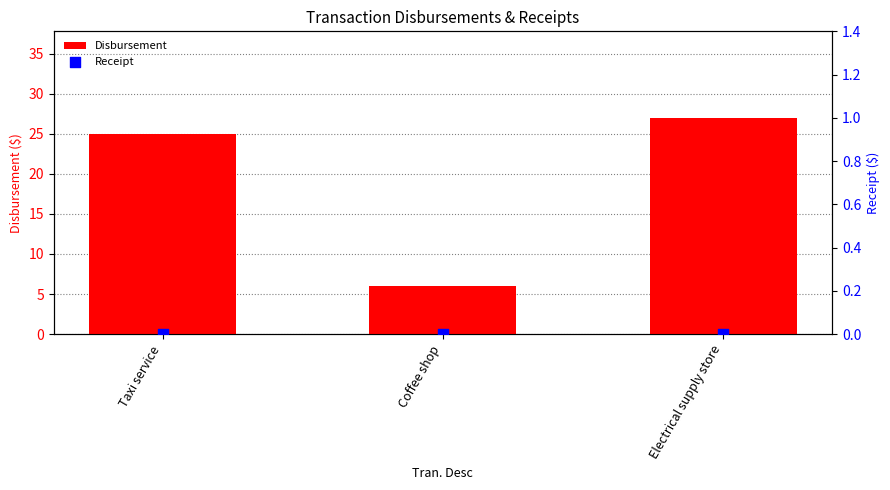

Is the value of Disbursement at Coffee shop greater than the value of Receipt at Coffee shop?

Yes